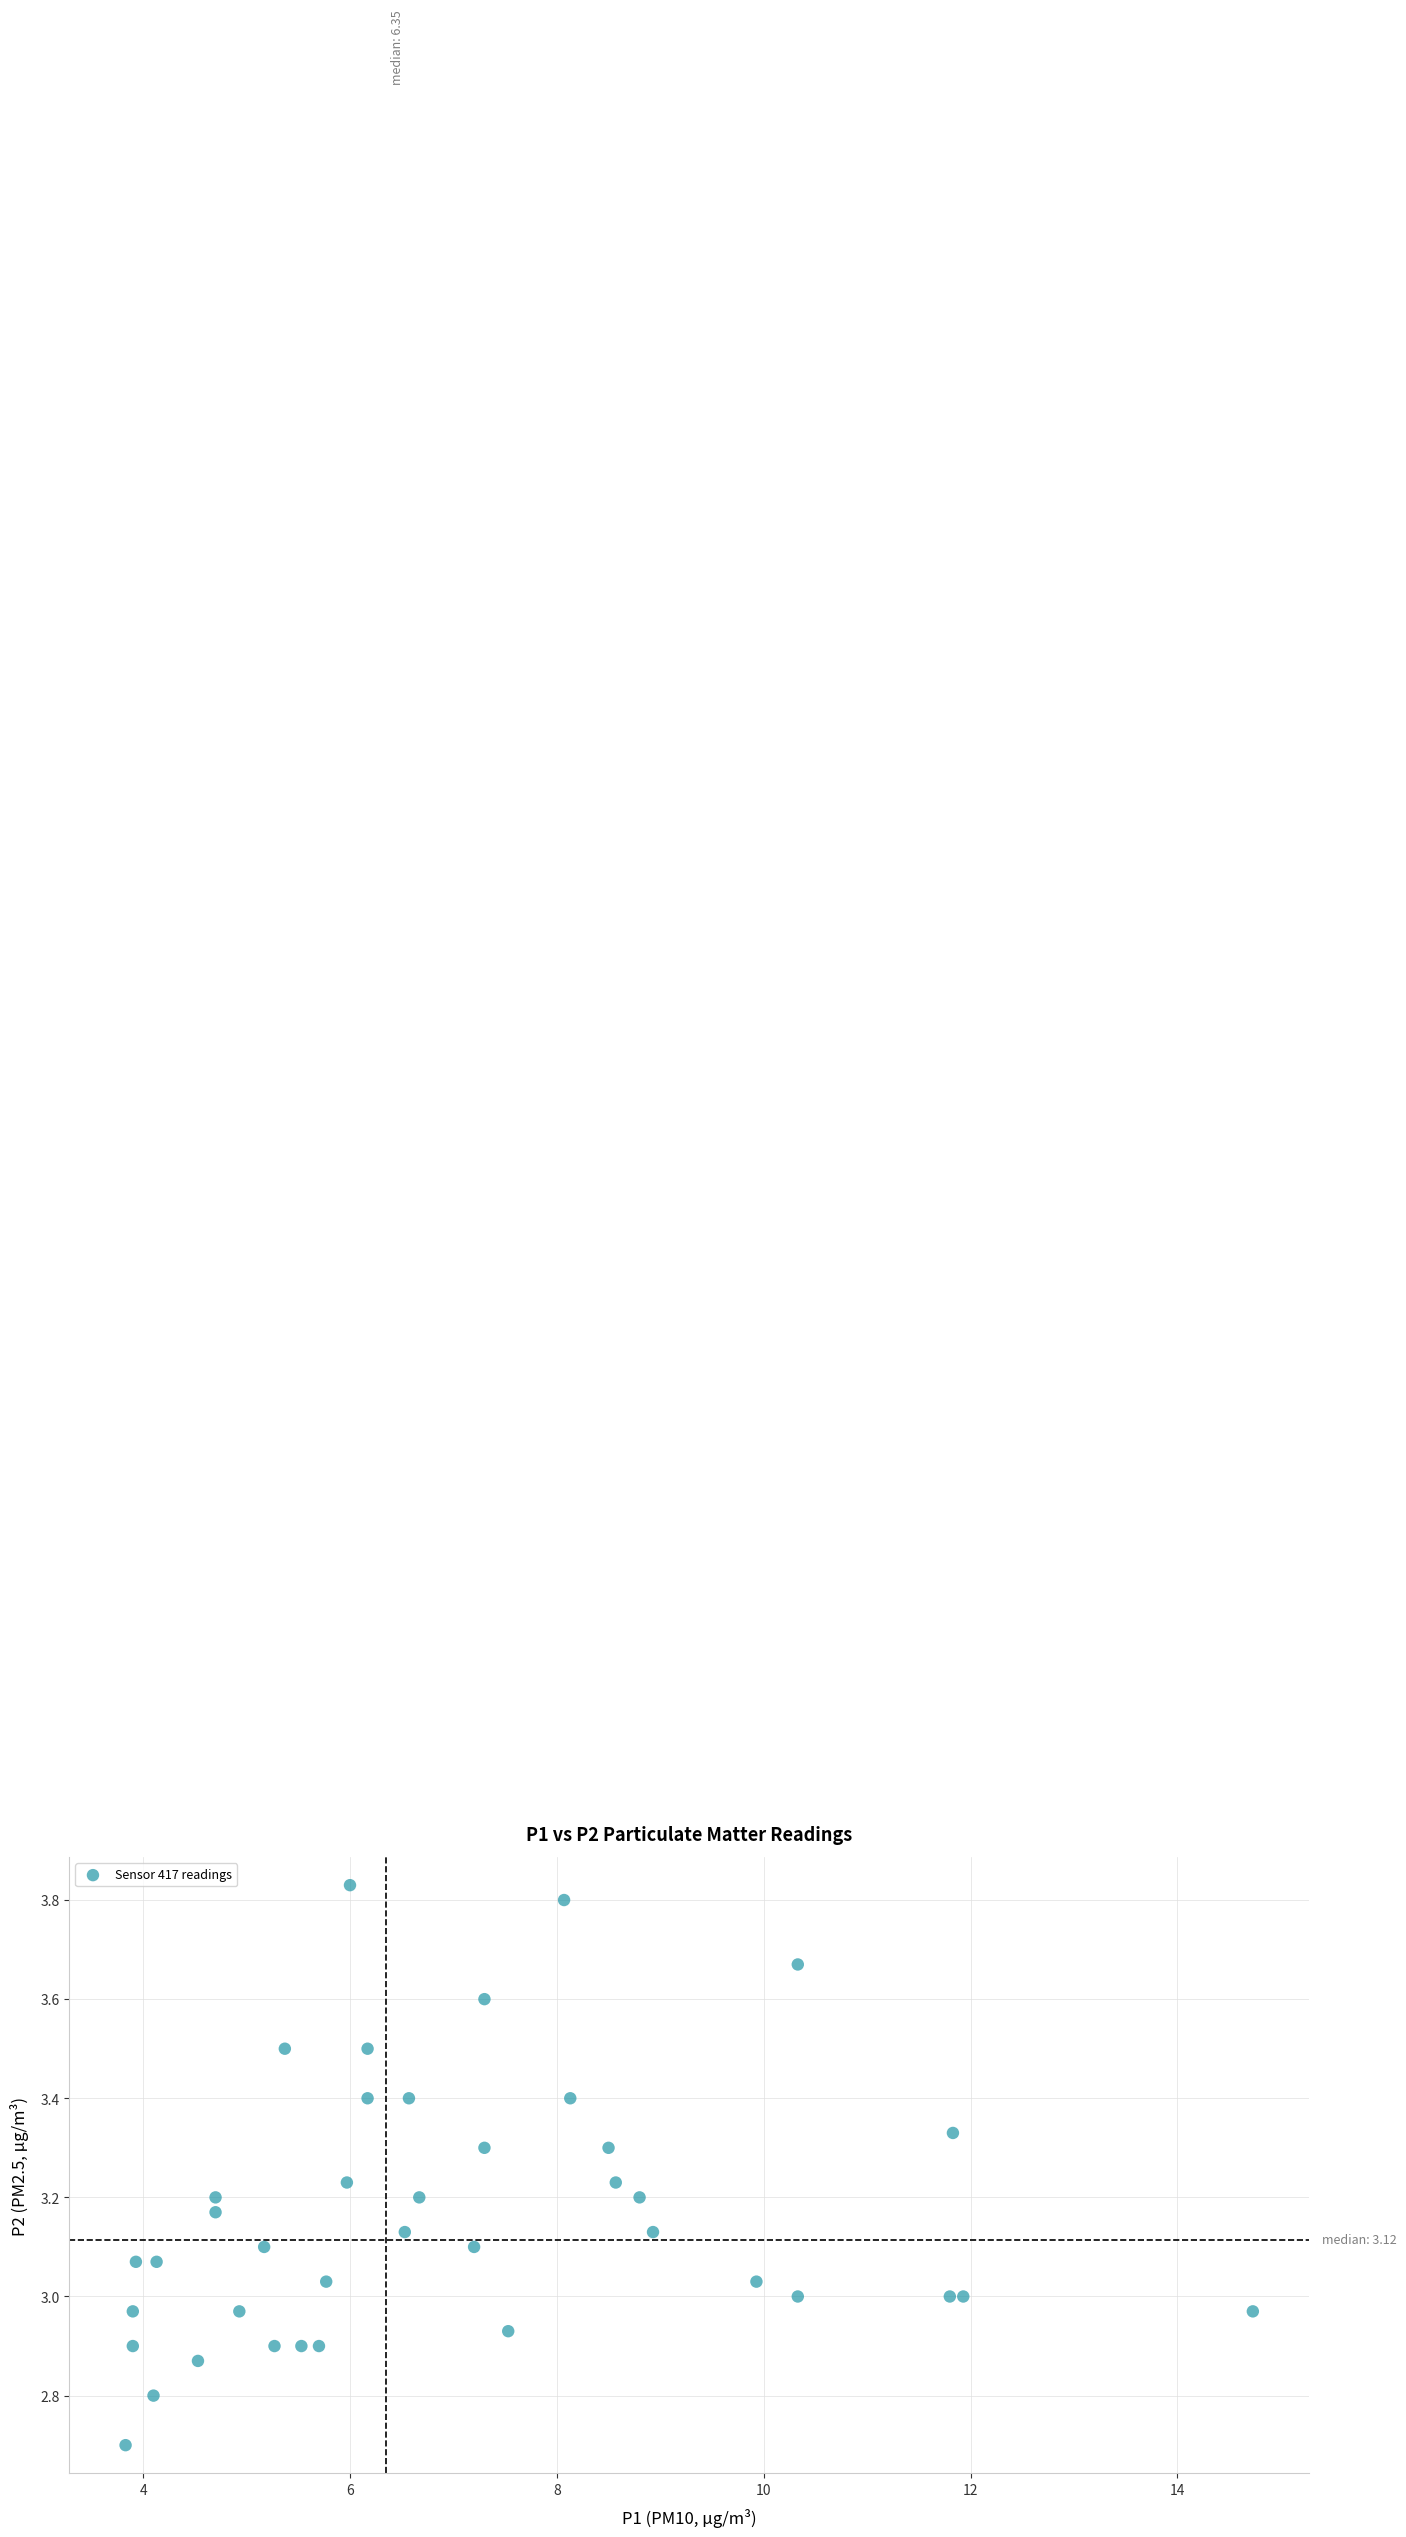

What is the range of X values (max minus min)?

10.9